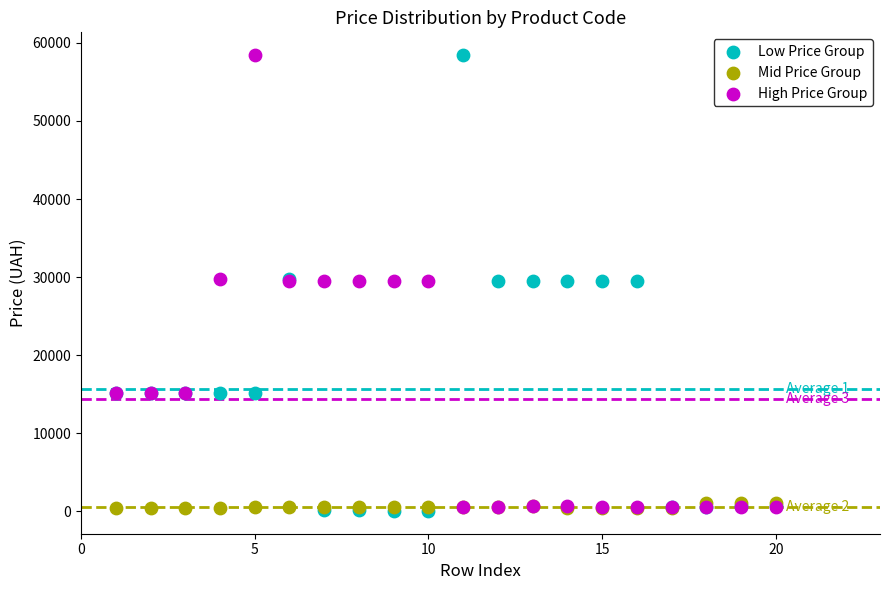

What are all the series names shown in the legend?

Low Price Group, Mid Price Group, High Price Group